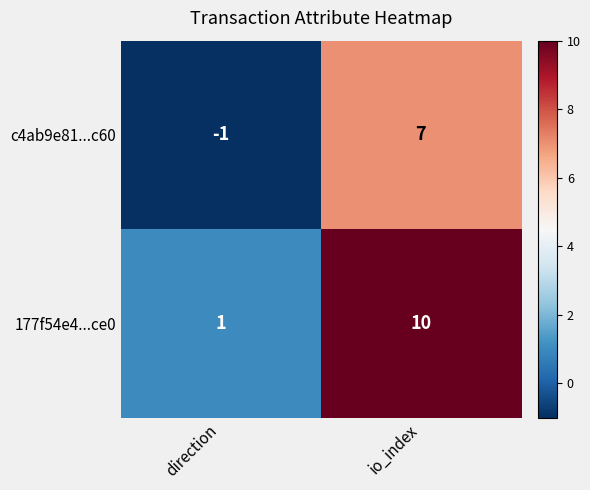

Reading right to left, extract all data points from this chart.

c4ab9e81...c60: io_index=7	direction=-1
177f54e4...ce0: io_index=10	direction=1